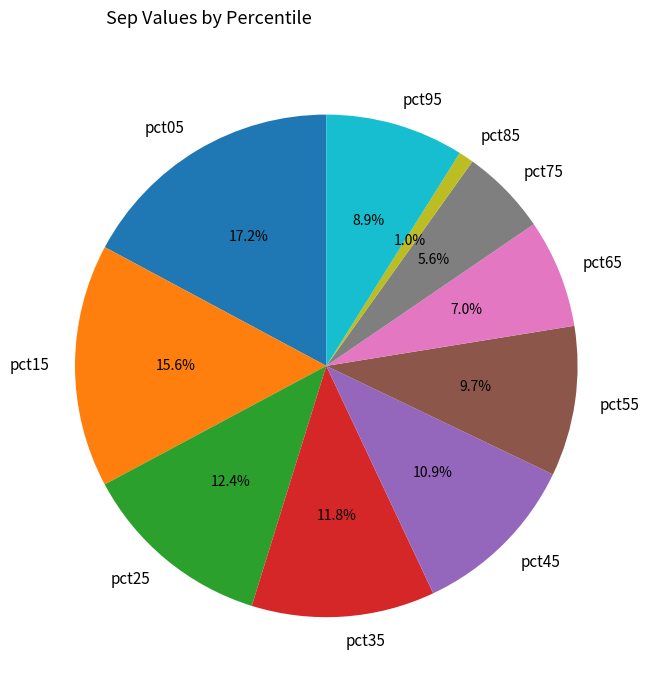

What percentage is the pct95 slice, to the nearest percent?

9%